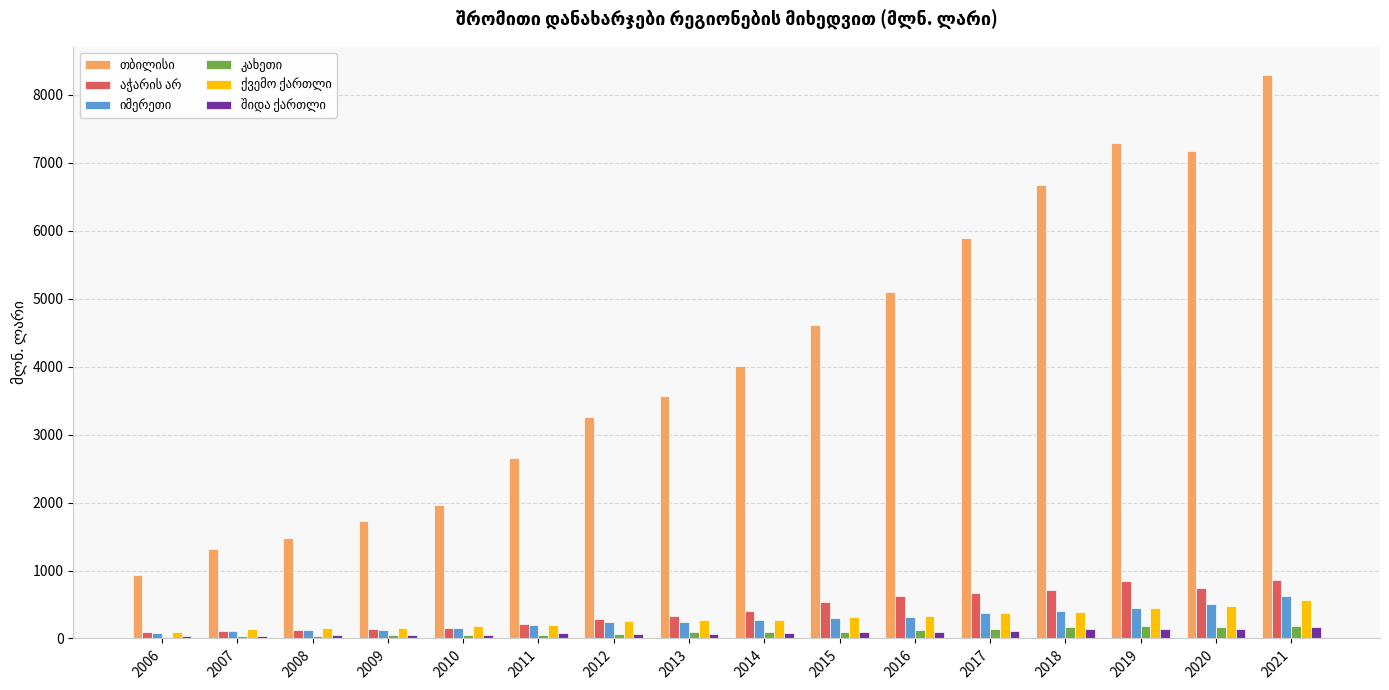

At which category is the sum across all series the highest?

2021